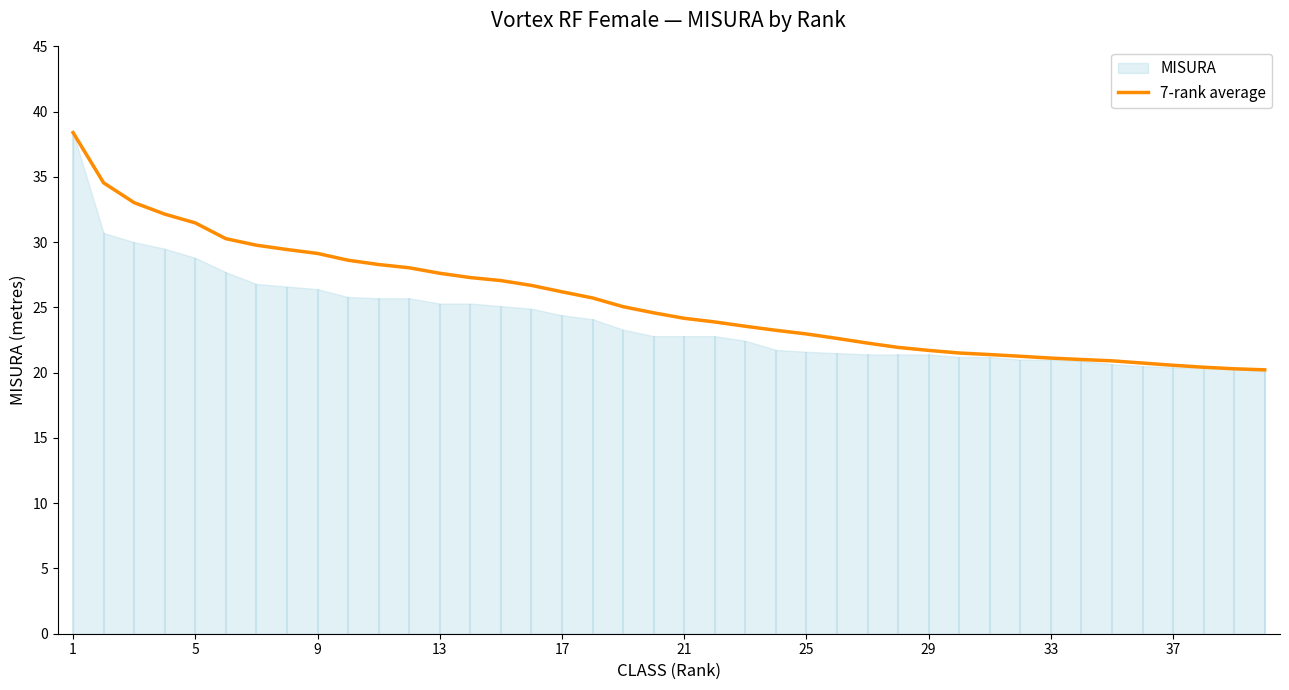

What is the lowest value of the 7-rank average series?

20.2